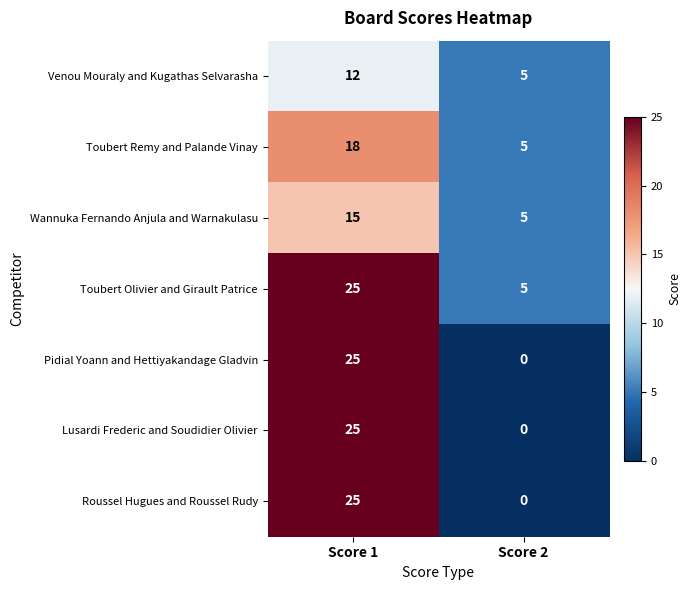

The value of Wannuka Fernando Anjula and Warnakulasu at Score 2 is 5. True or false?

True